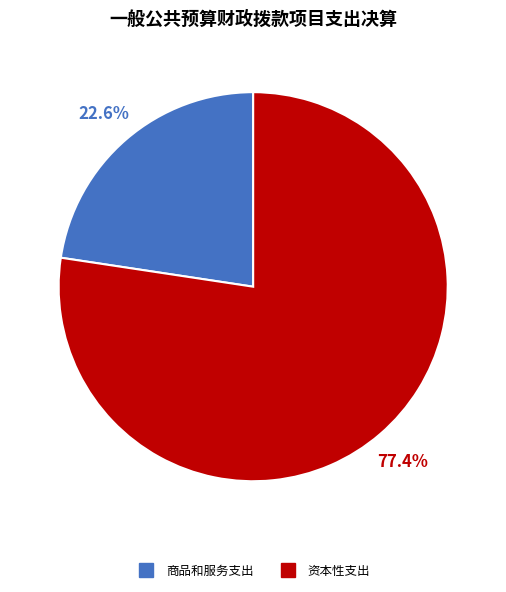

Does any single category account for the majority?

Yes